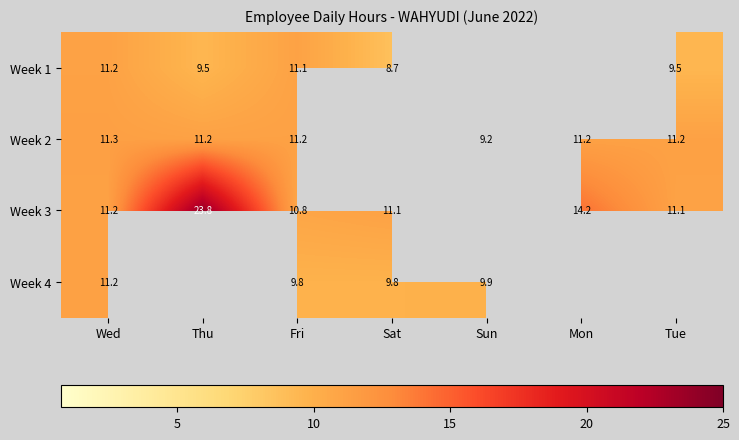

The value of Week 2 at Sun is 5.6. True or false?

False